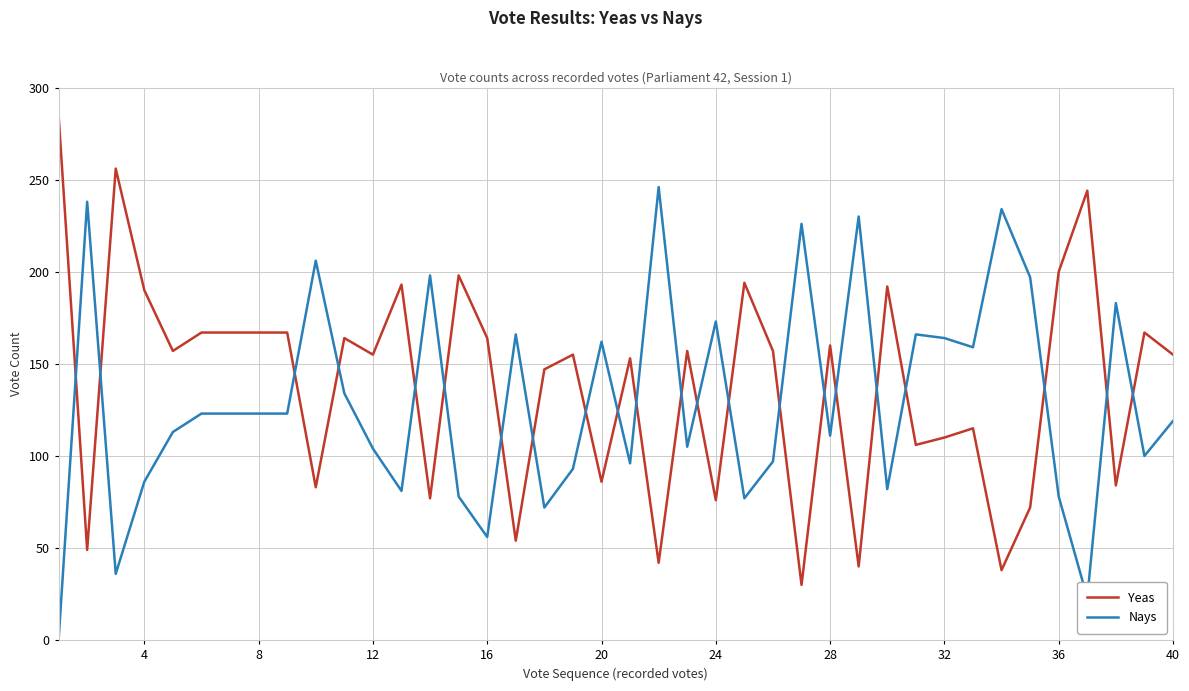

What is the highest value of the Nays series?

246